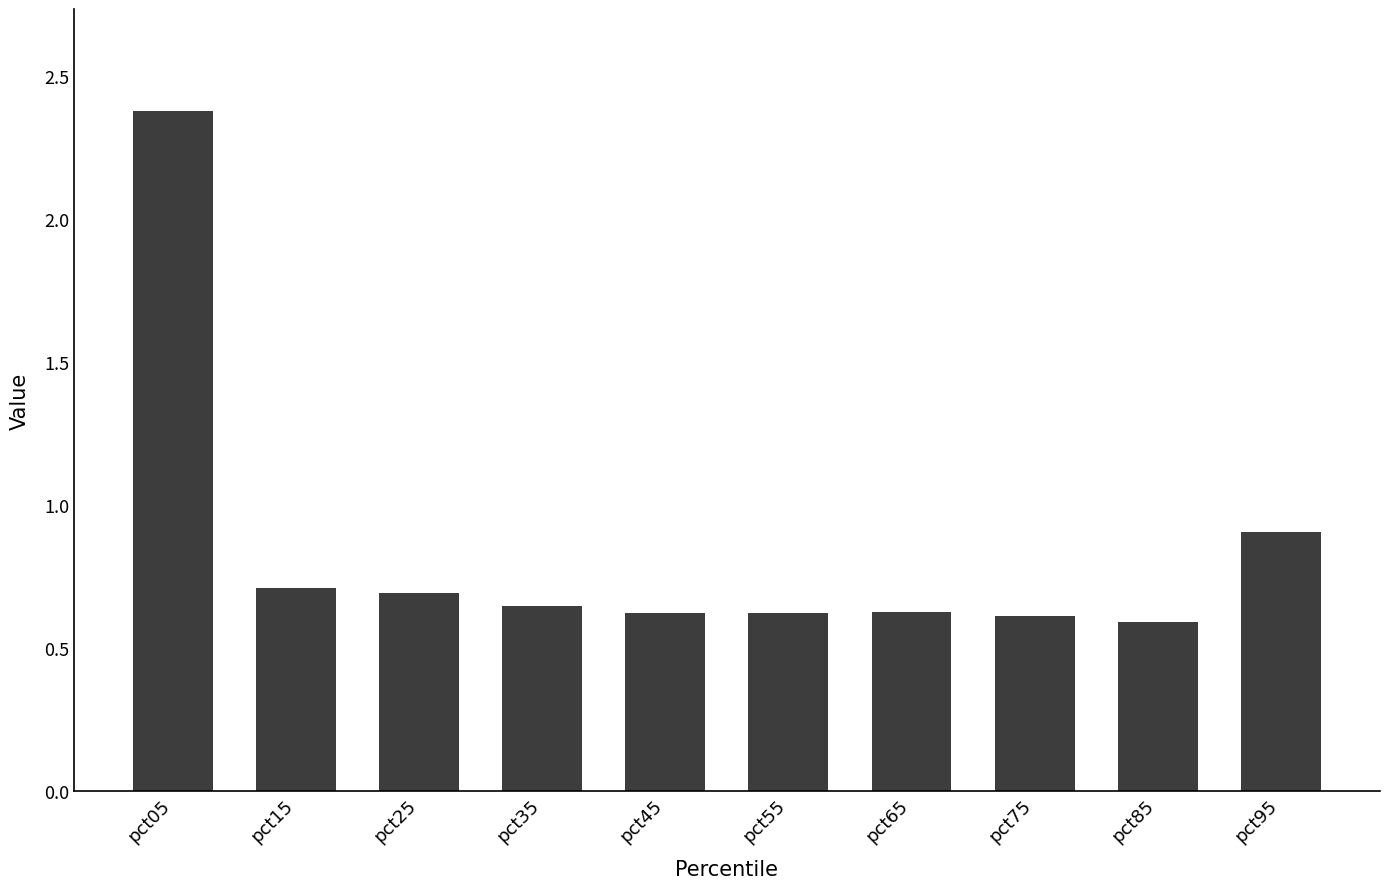

What is the change in value from pct15 to pct55?

-0.1